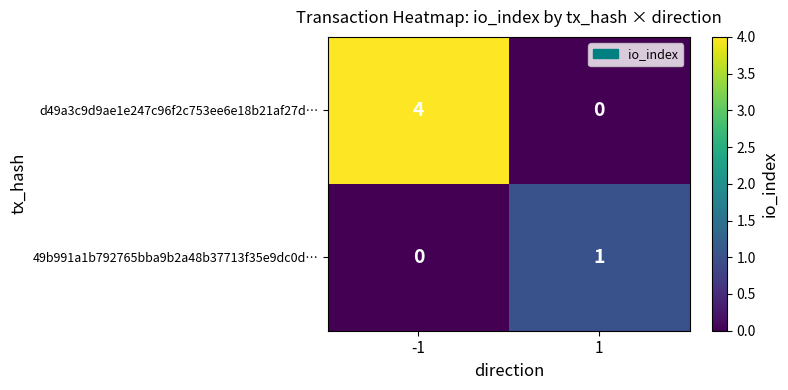

The 49b991a1b792765bba9b2a48b37713f35e9dc0d… series shows 1 at 1. True or false?

True